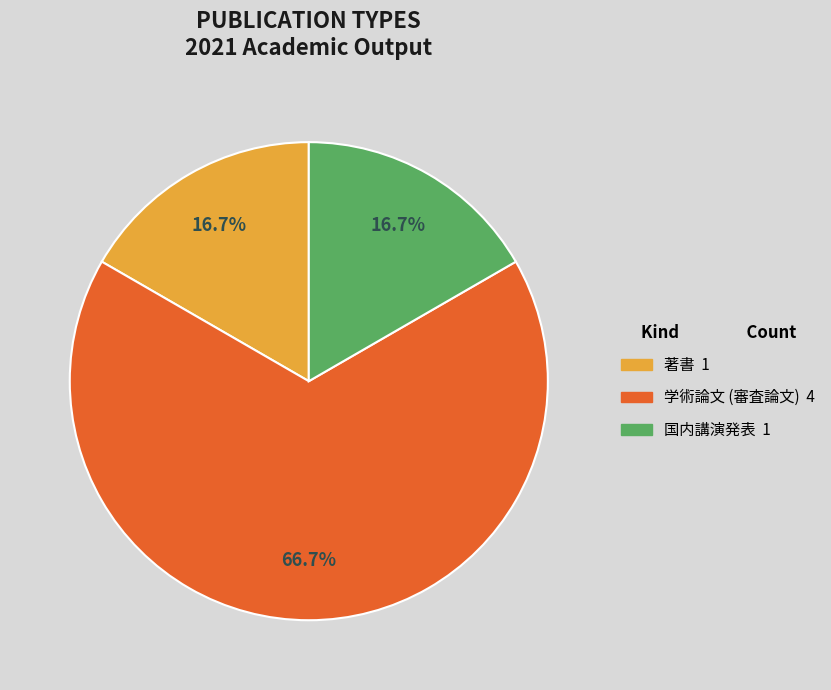

Approximately how many times larger is the value at 国内講演発表 compared to 著書?

1.0